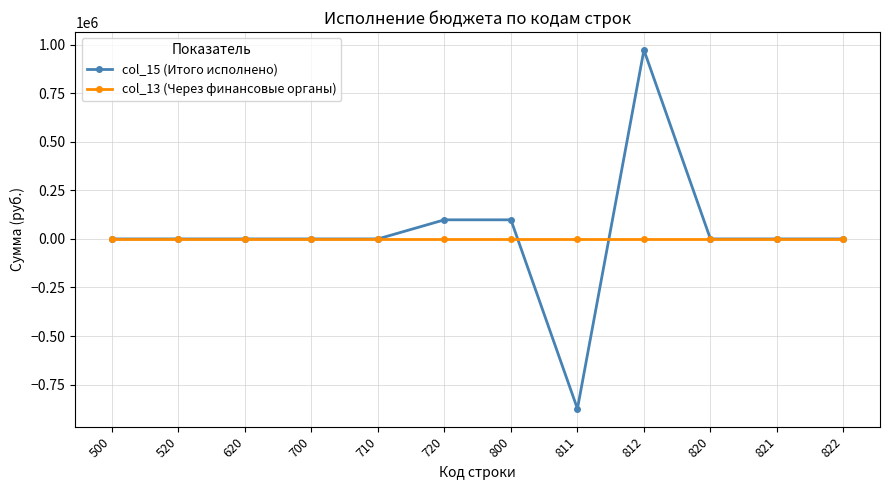

The col_15 (Итого исполнено) series shows 98404.2 at 800. True or false?

True